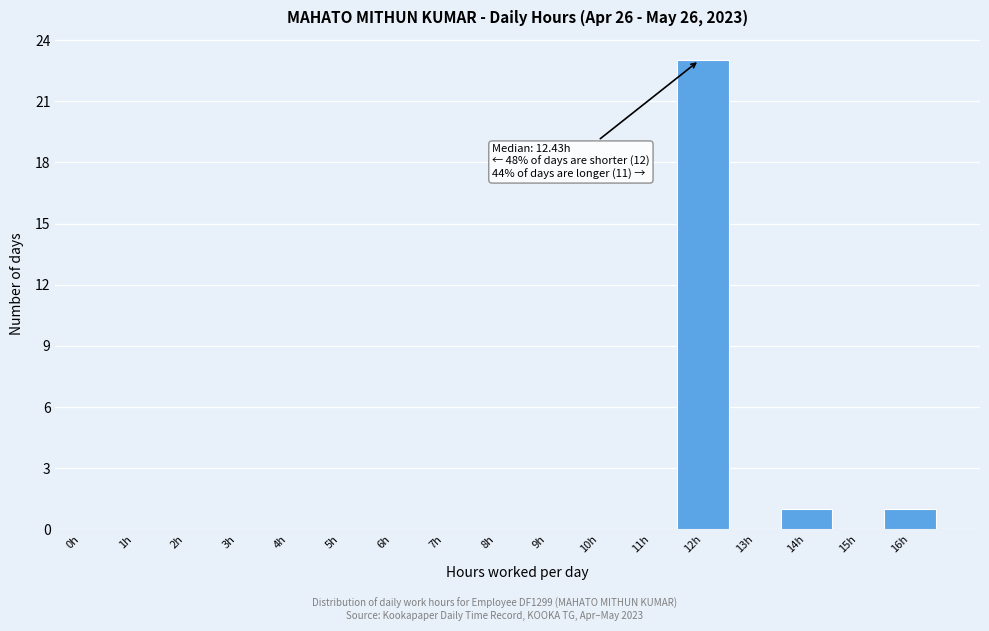

Reading left to right, what are all the values shown in this chart?

0h=0	1h=0	2h=0	3h=0	4h=0	5h=0	6h=0	7h=0	8h=0	9h=0	10h=0	11h=0	12h=23	13h=0	14h=1	15h=0	16h=1